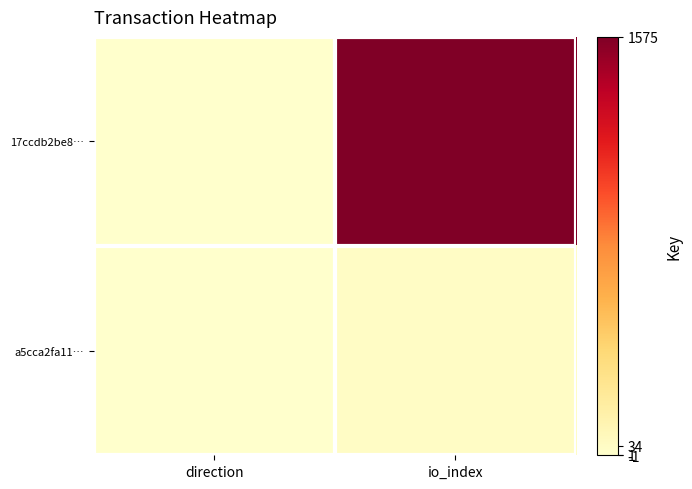

What is the maximum value shown in the chart?

1576